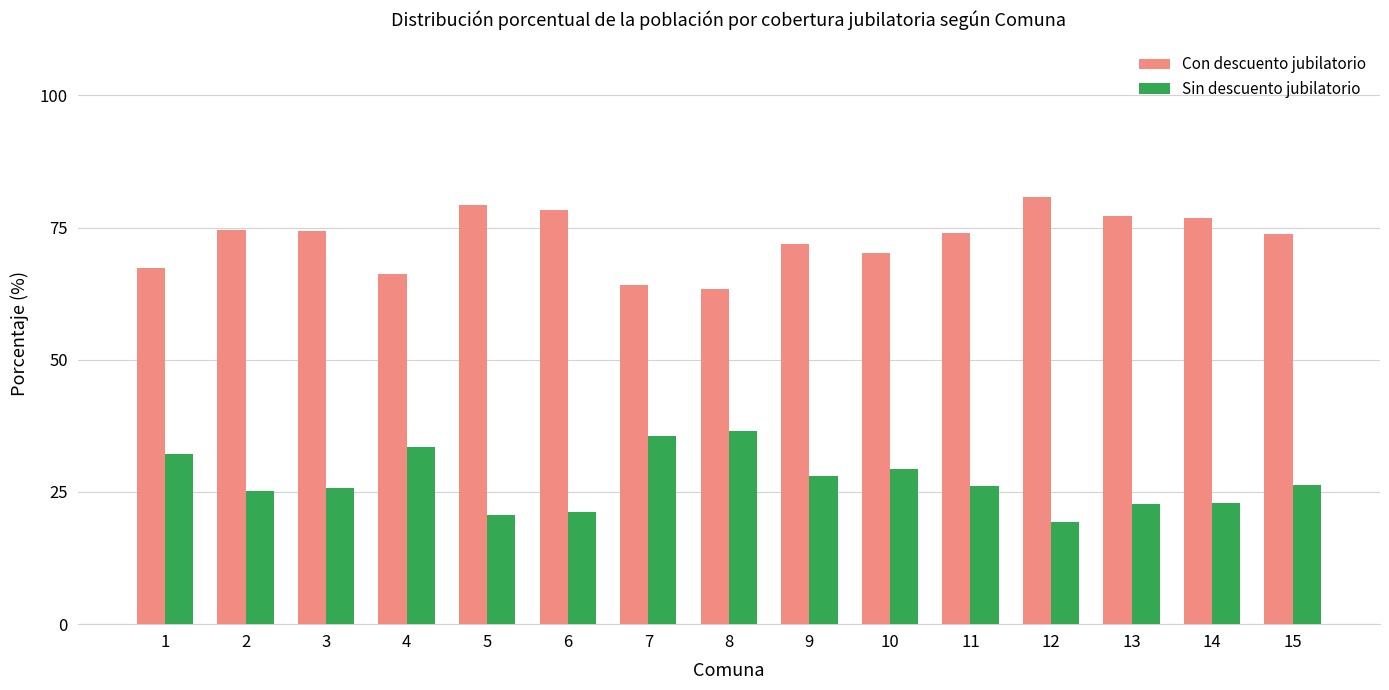

What is the total value across all series at 3?

100.0